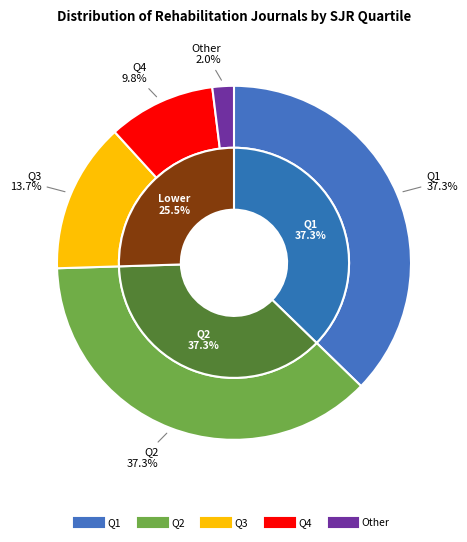

Combined, do Q4 and Q1 account for over 50%?

No